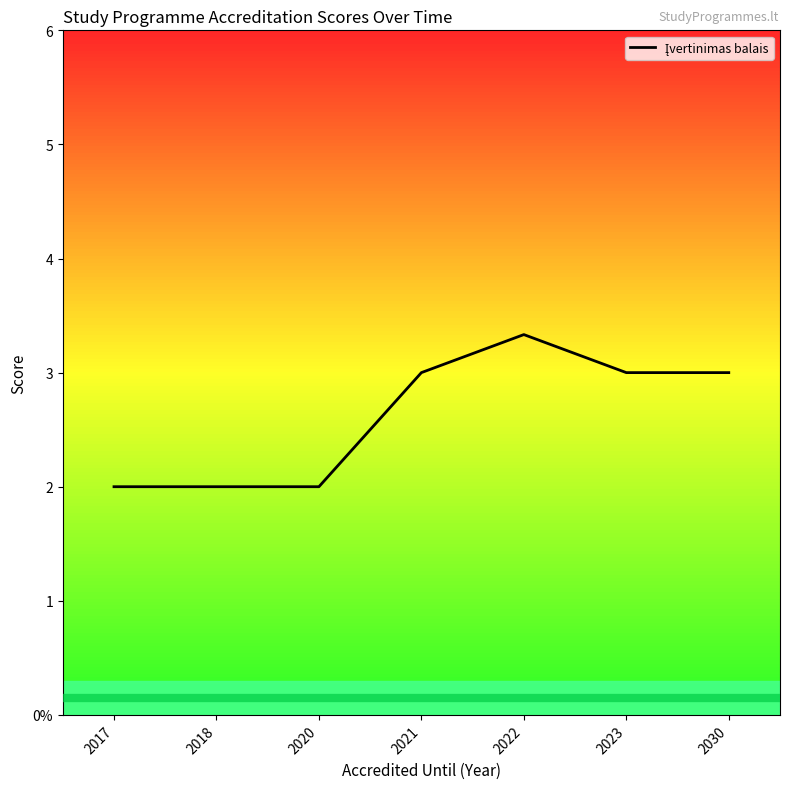

Which category has the lowest value across all series?

2017